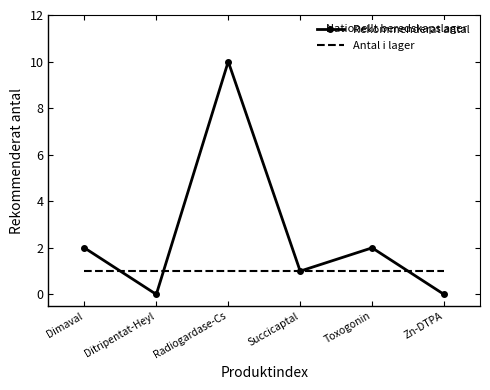

Is it true that Antal i lager equals 2 at Radiogardase-Cs?

False